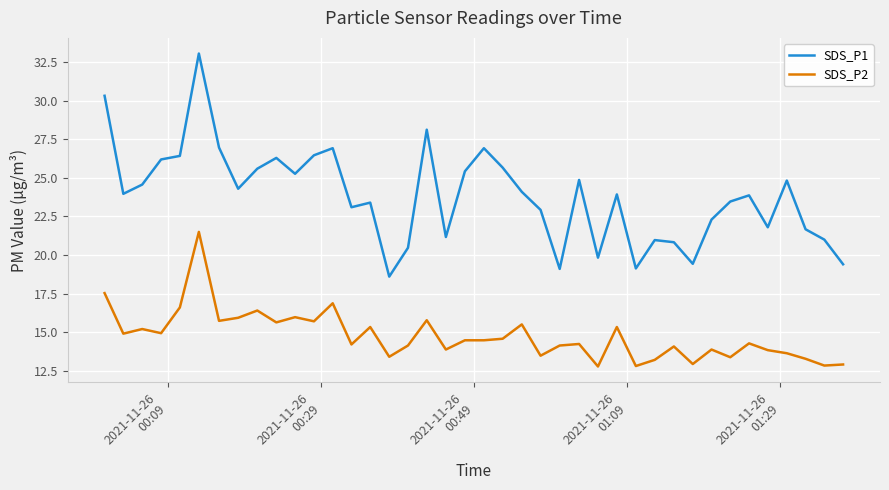

Rank the series by their maximum value, from lowest to highest.

SDS_P2, SDS_P1